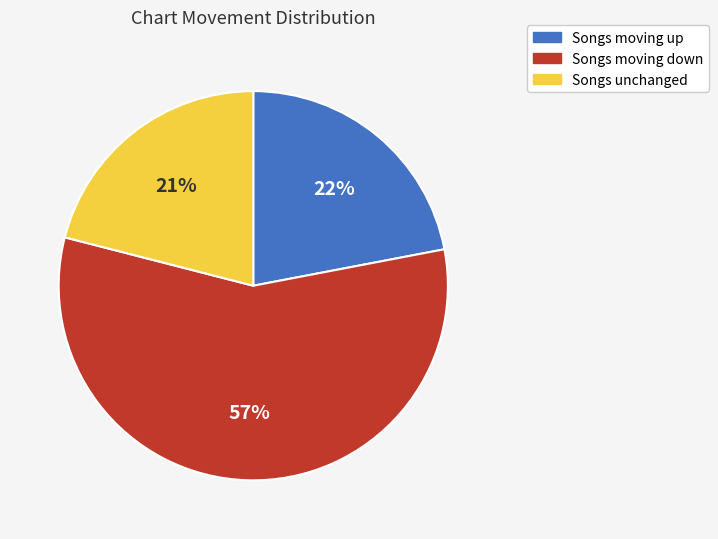

True or false: Songs moving up accounts for 22% of the total.

True